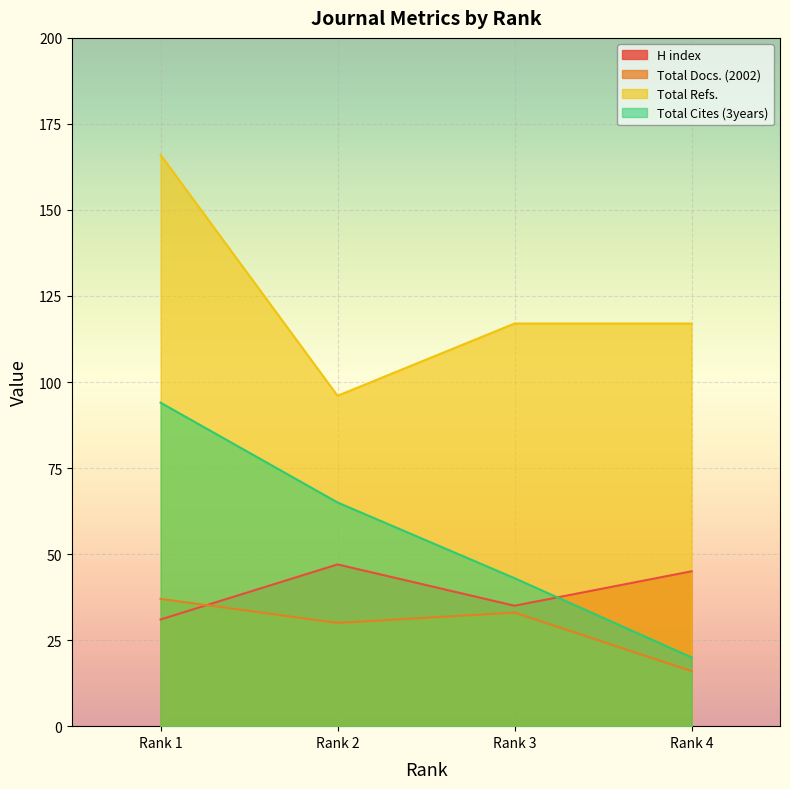

How many data points does each series have?

4